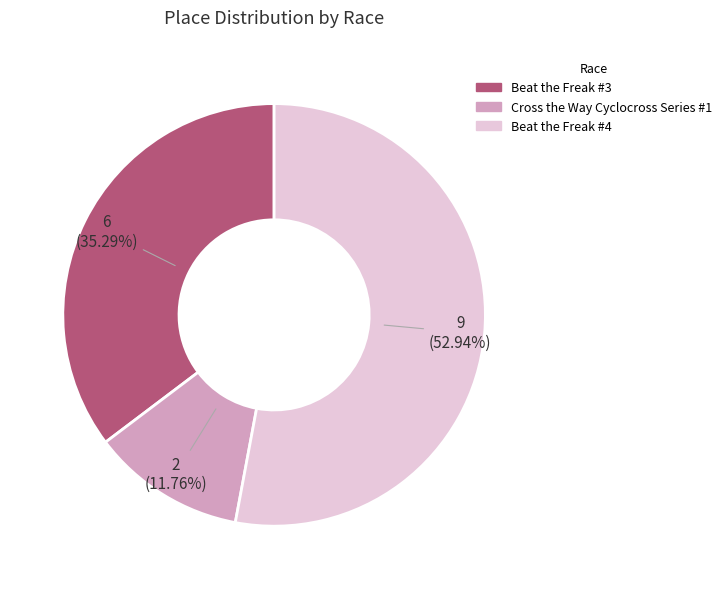

Which has a higher value, Cross the Way Cyclocross Series #1 or Beat the Freak #4?

Beat the Freak #4